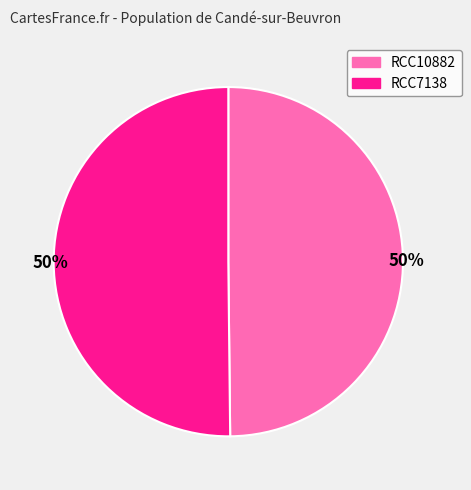

To the nearest percent, what is the combined percentage of RCC7138 and RCC10882?

100%